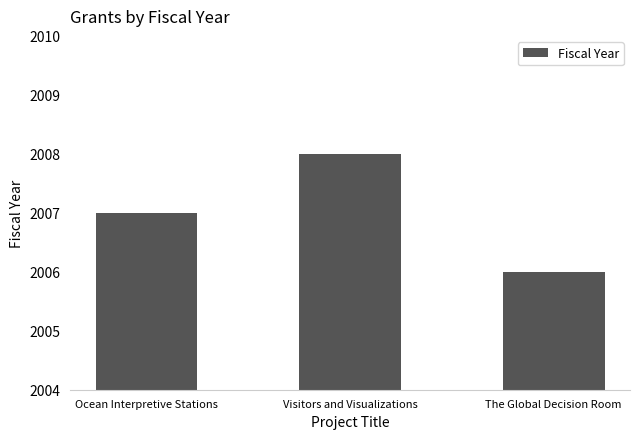

What is the label of the 1st bar from the left?

Ocean Interpretive Stations